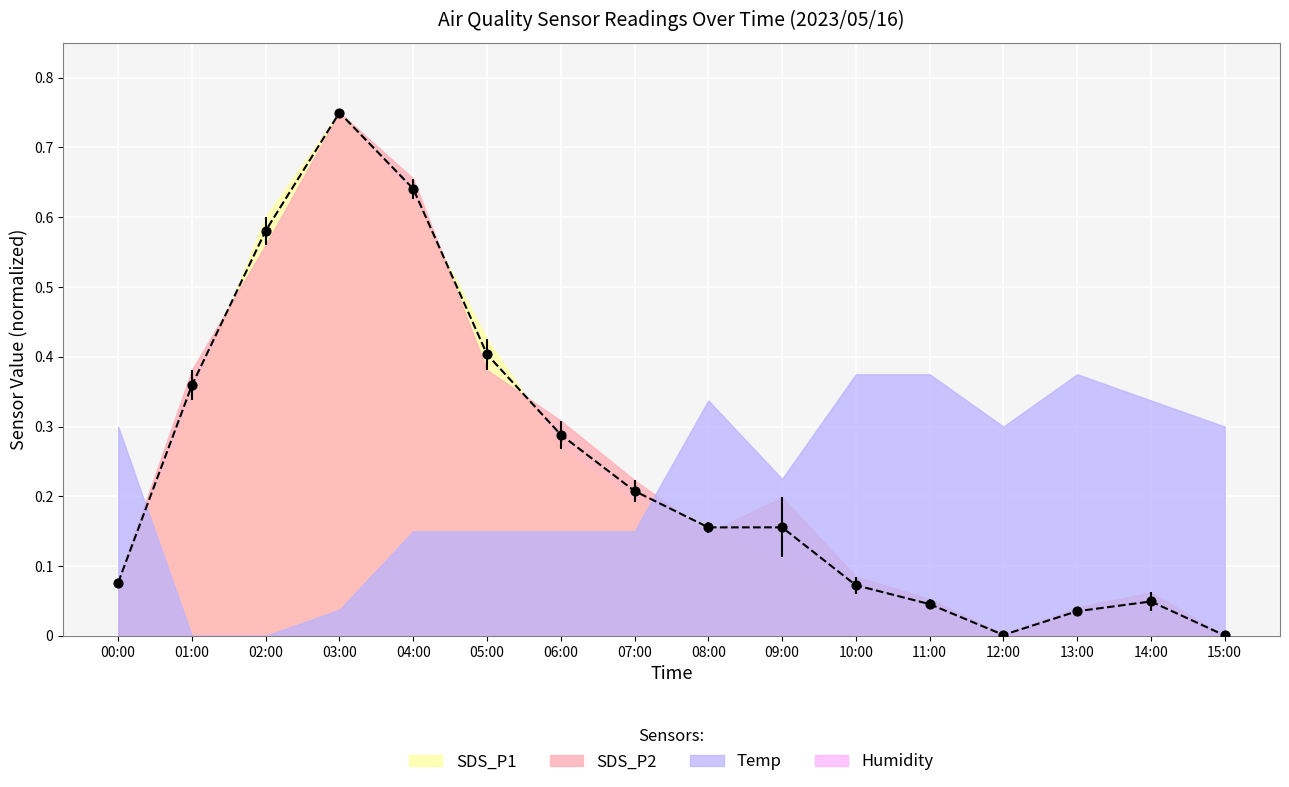

Which series has the largest total across all categories?

SDS_P1